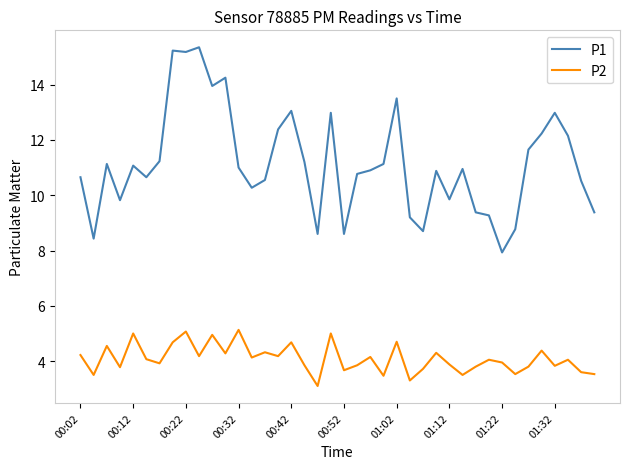

How many values in the P1 series exceed 10?

28